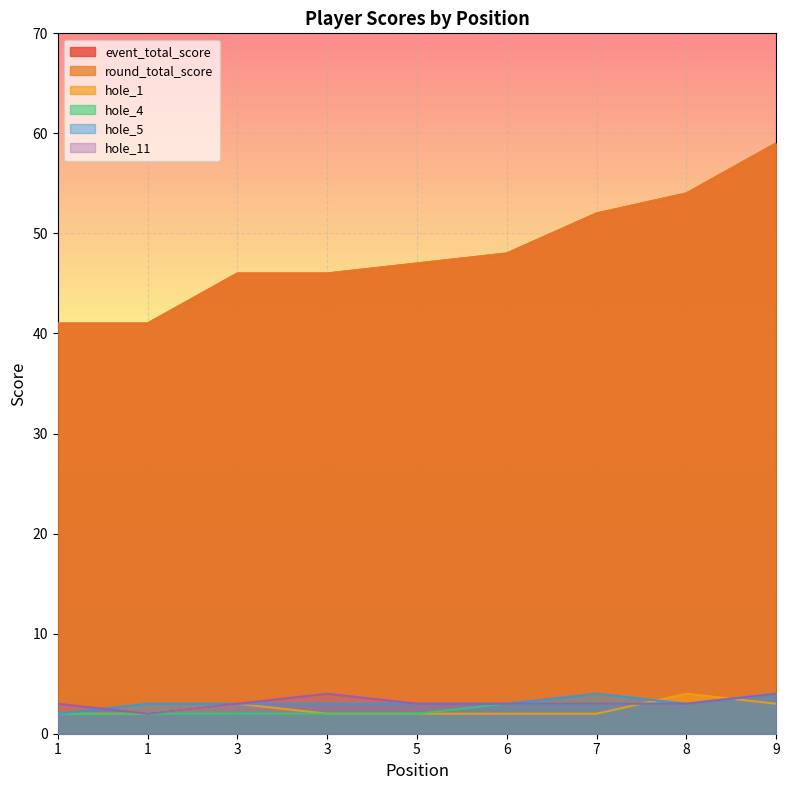

What is the value of the round_total_score point at the 7th from the left?

52